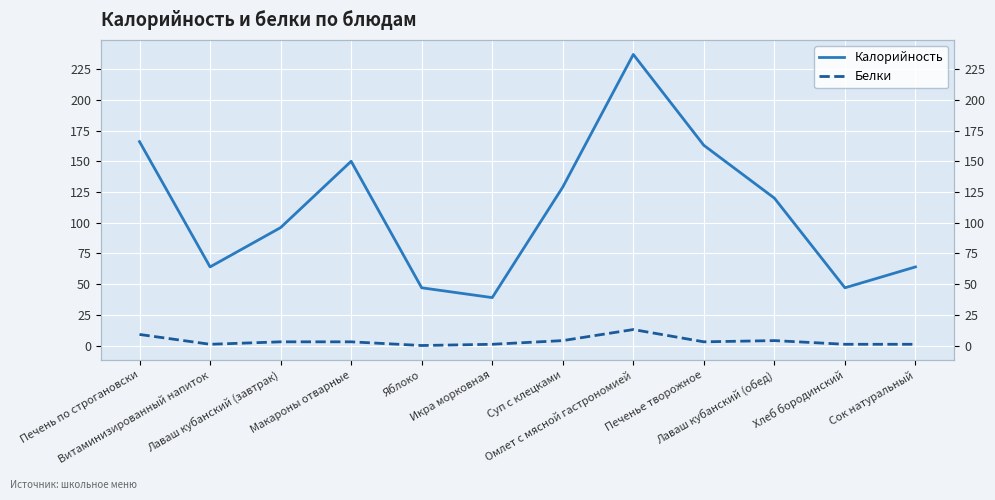

Where does the Белки series first go above 3?

Печень по строгановски